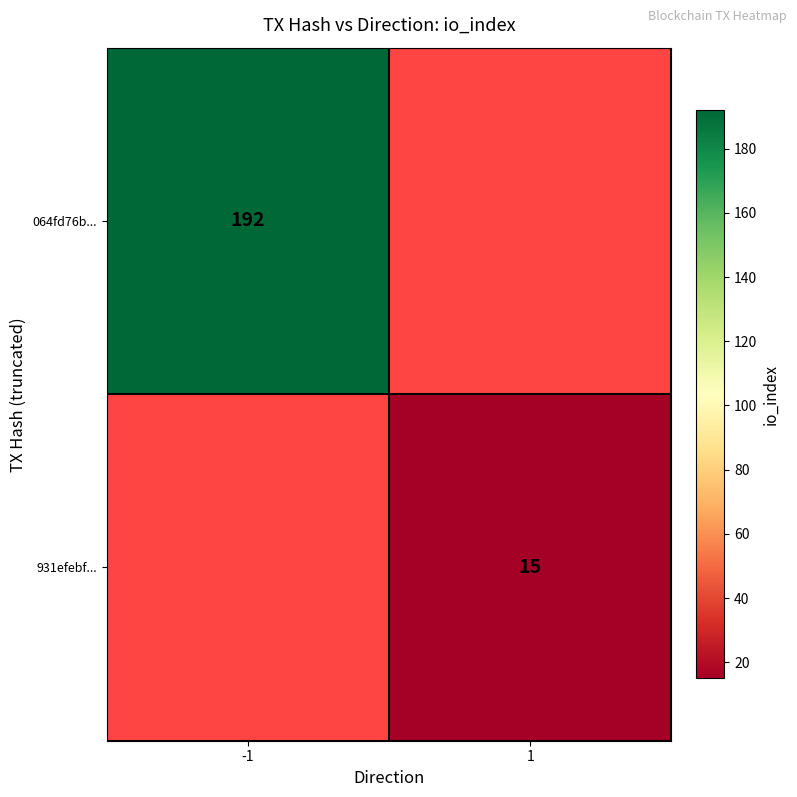

What is the smallest value displayed?

15.0